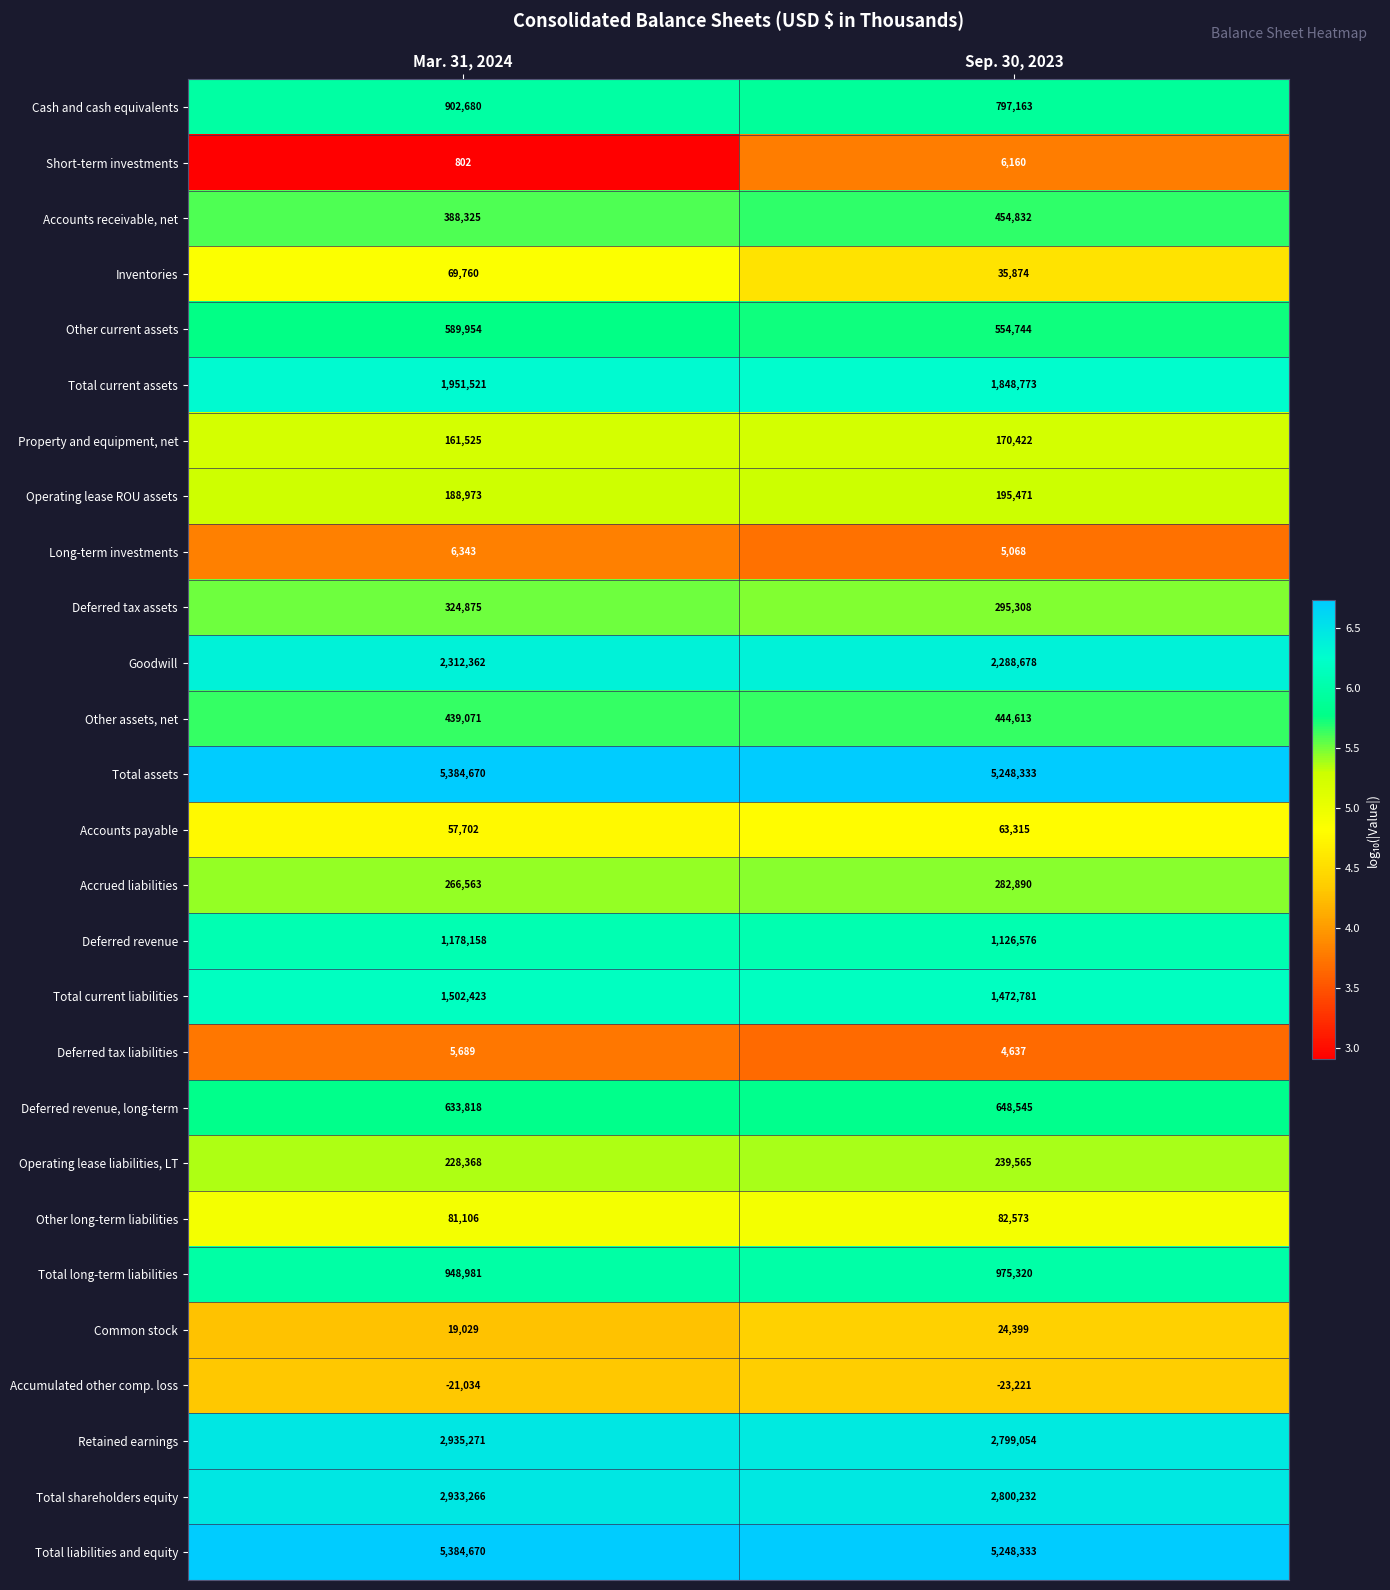

True or false: Total current liabilities has a value of 2442590 at Sep. 30, 2023.

False